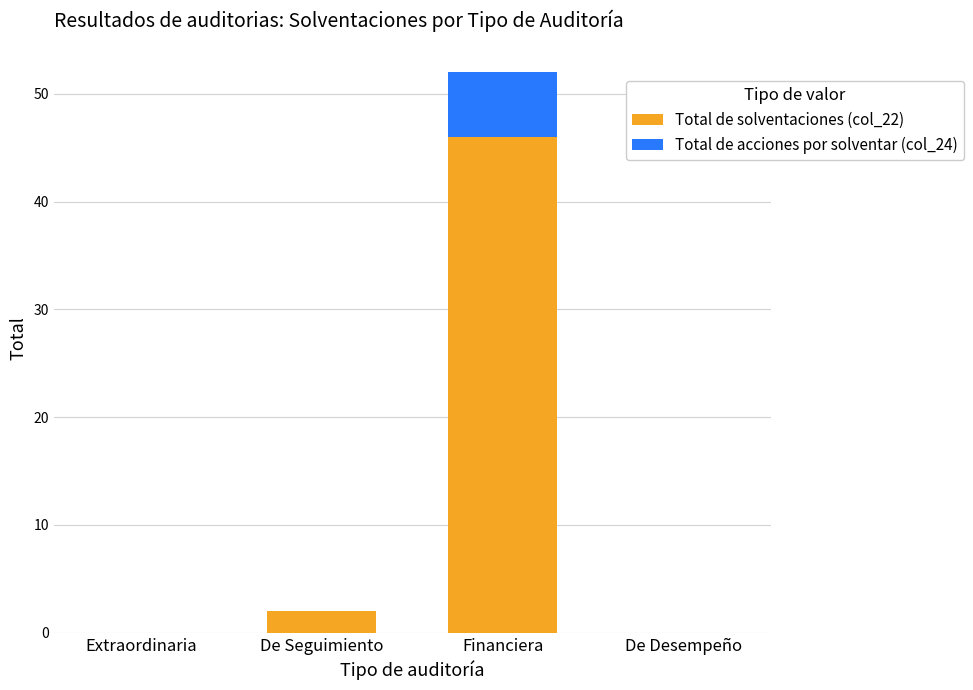

True or false: Total de solventaciones (col_22) has a value of 0 at Extraordinaria.

True